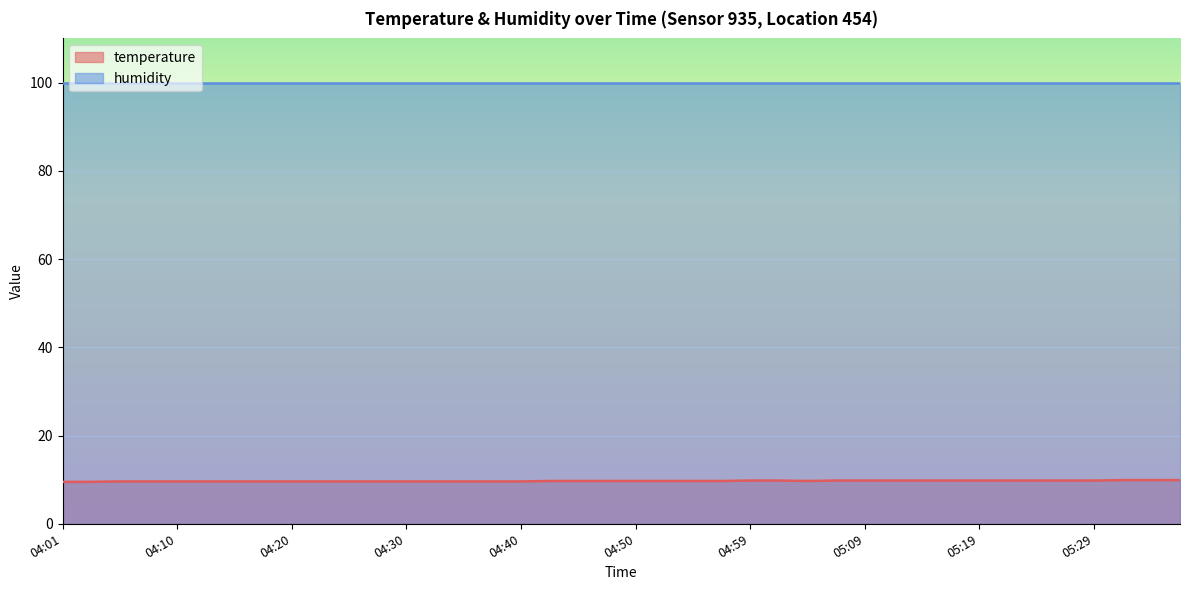

What is the ratio of the value at 05:02 to the value at 04:28?

1.0